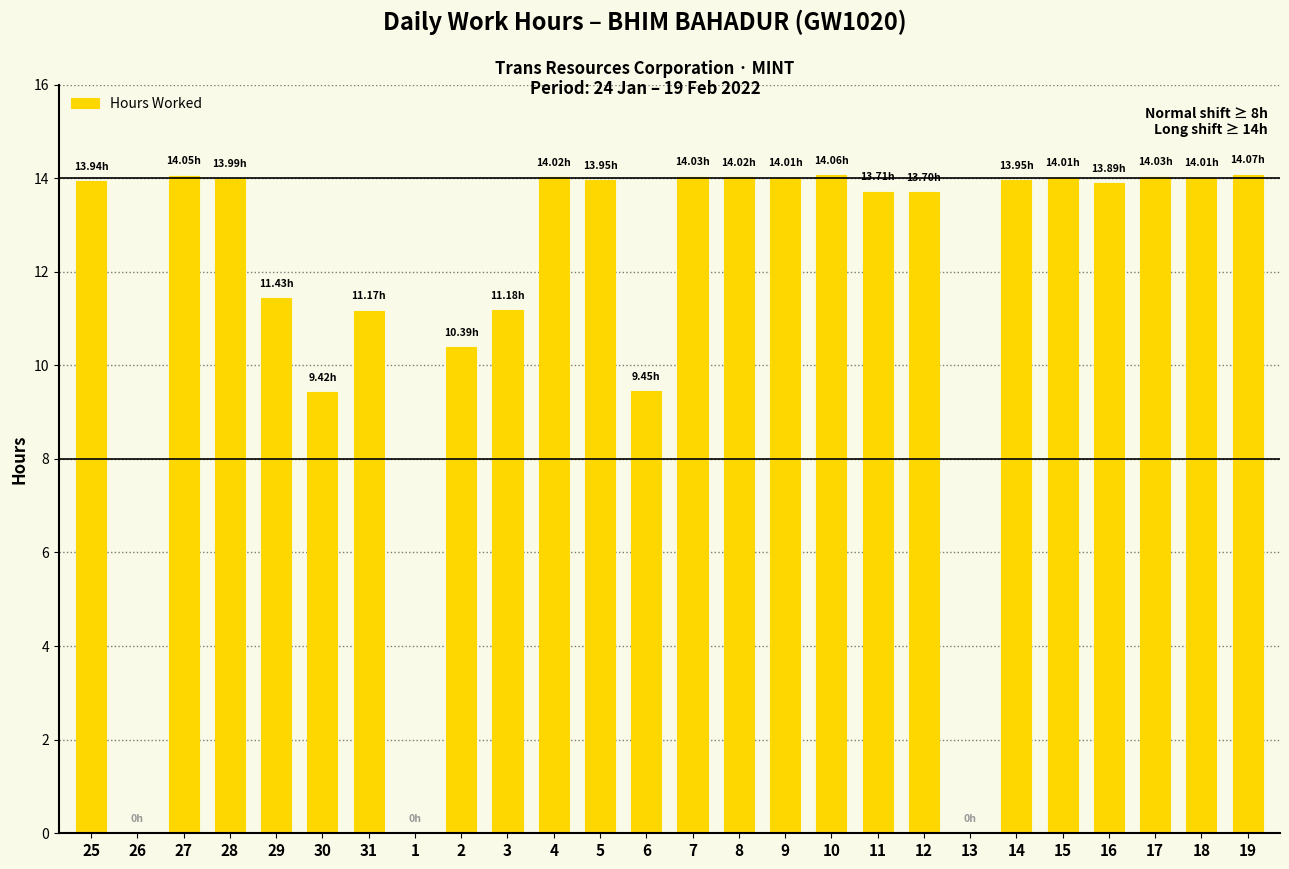

What is the approximate value at 30?

9.4